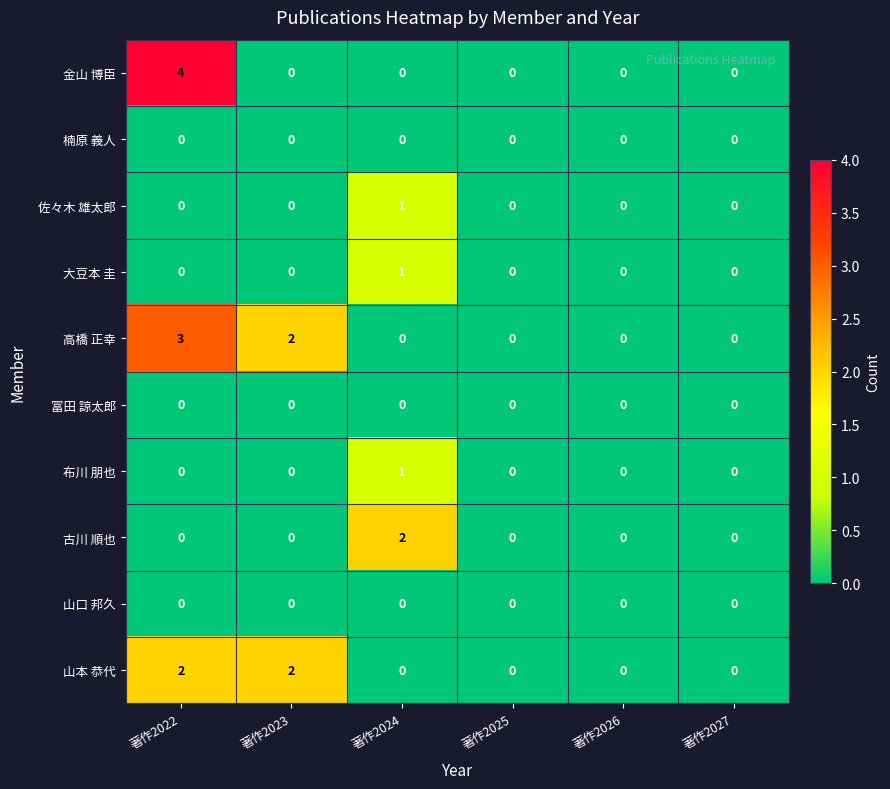

Which label corresponds to the largest value in the chart?

著作2022